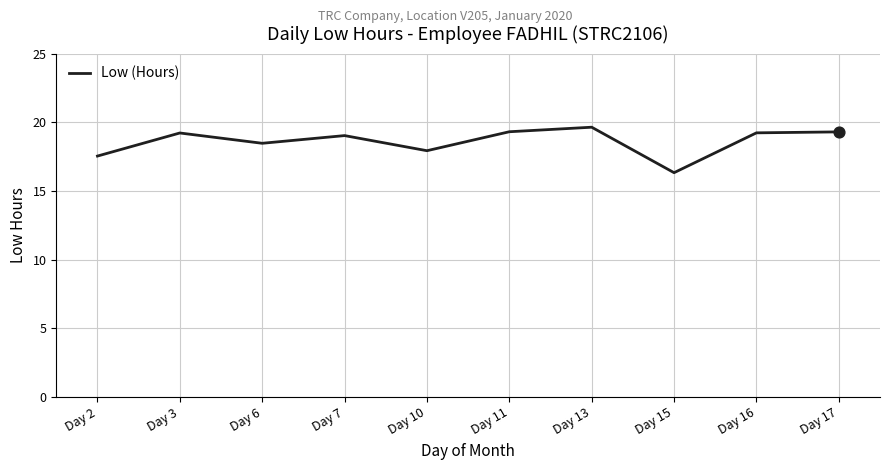

What is the ratio of the value at Day 11 to the value at Day 15?

1.2